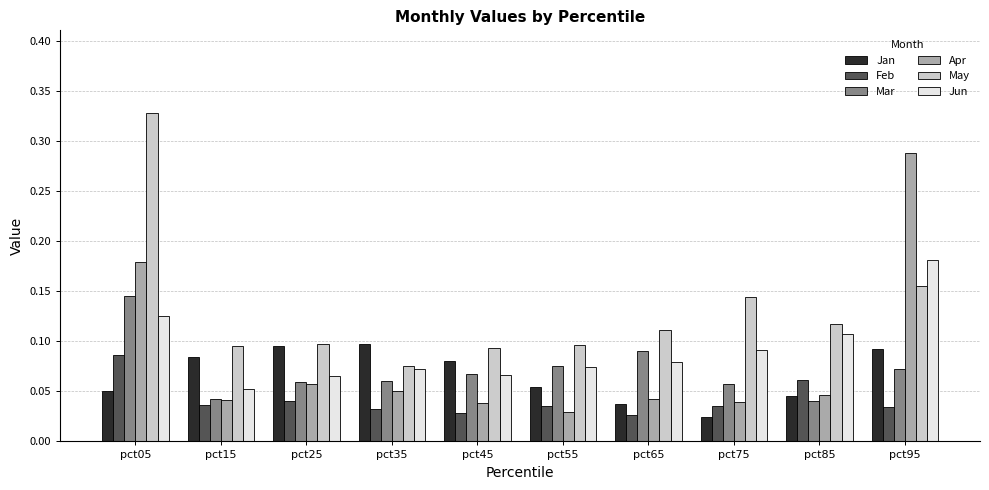

At how many categories does at least one series exceed 0?

10